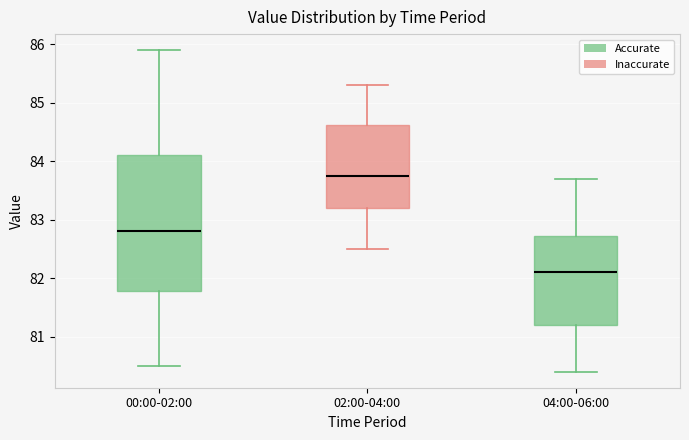

Reading left to right, read every box against the y-axis: the position of its median line, the range the box covers, and the ends of its whiskers. The values are not printed on the chart, so give them approximately, as read against the axis.

00:00-02:00: median 82.8, box 81.8 to 84.1, whiskers 80.5 to 85.9
02:00-04:00: median 83.8, box 83.2 to 84.6, whiskers 82.5 to 85.3
04:00-06:00: median 82.1, box 81.2 to 82.7, whiskers 80.4 to 83.7